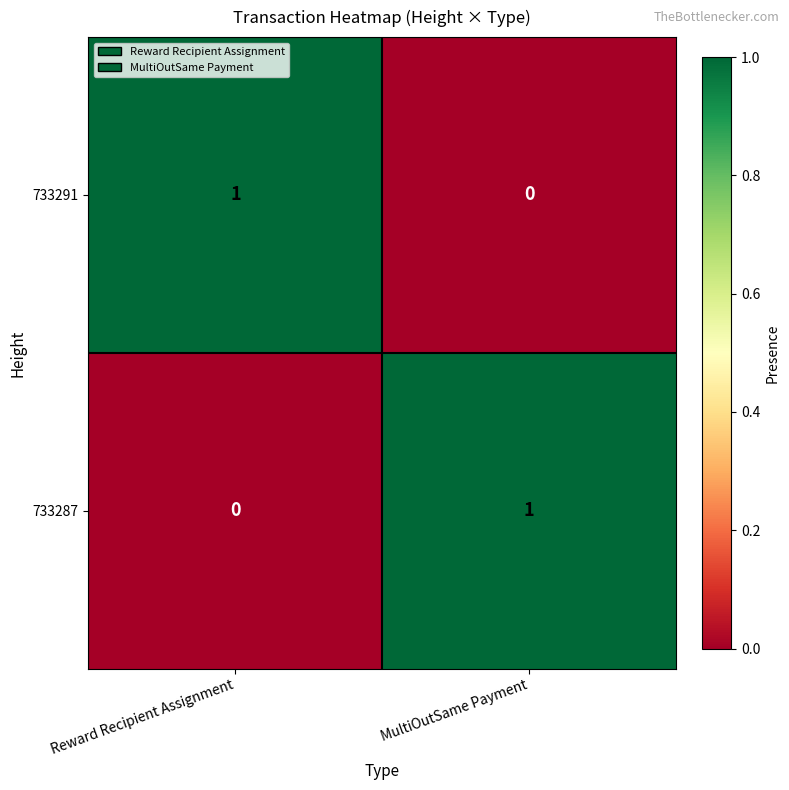

At Reward Recipient Assignment, list the series in order from smallest to largest.

733287, 733291